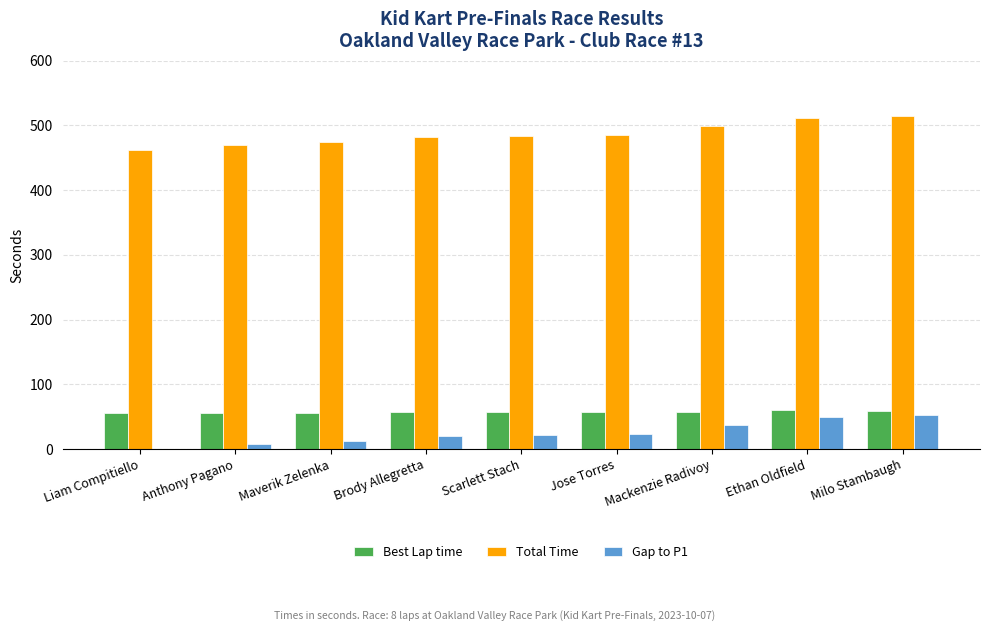

How many distinct data groups are displayed?

3